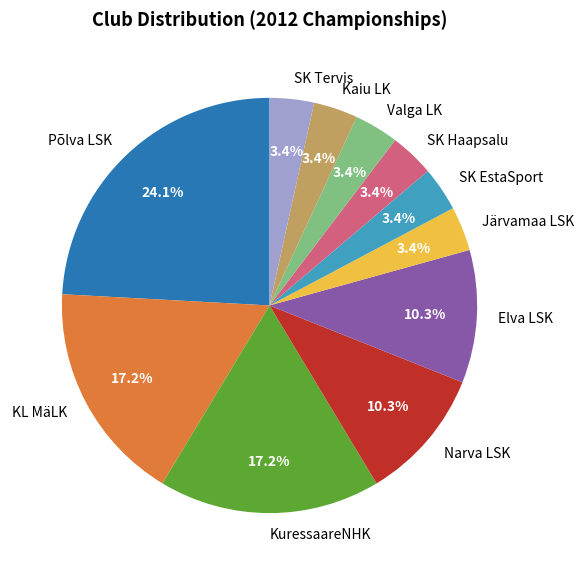

What is the largest slice in the pie chart?

Põlva LSK